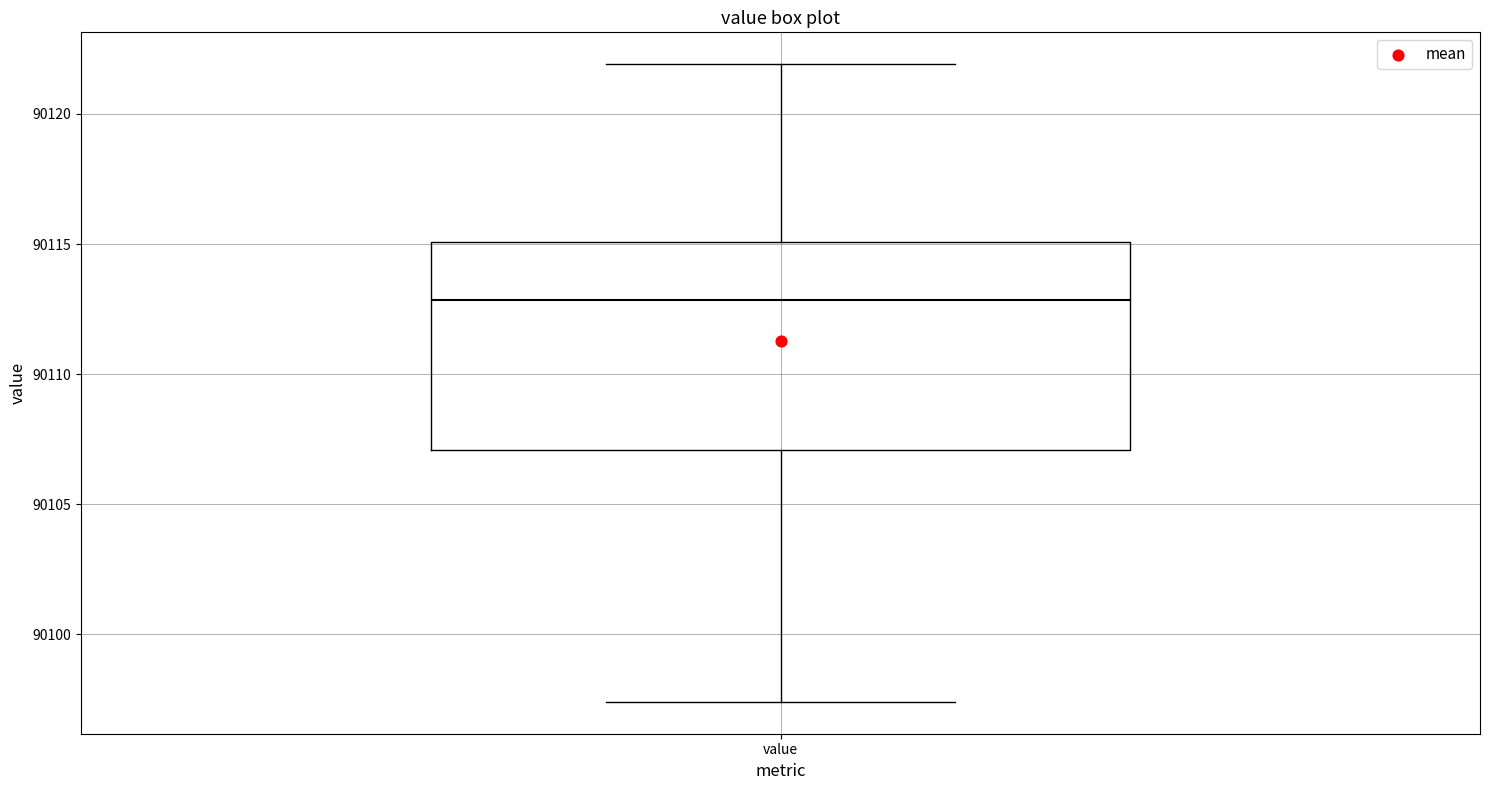

Transcribe this box plot: give where the median line is, the range the box spans, and where the two whiskers end, as read against the y-axis. The values are not printed on the chart, so give them approximately, as read against the axis.

median 90113.0, box 90107.0 to 90115.0, whiskers 90097.5 to 90122.0